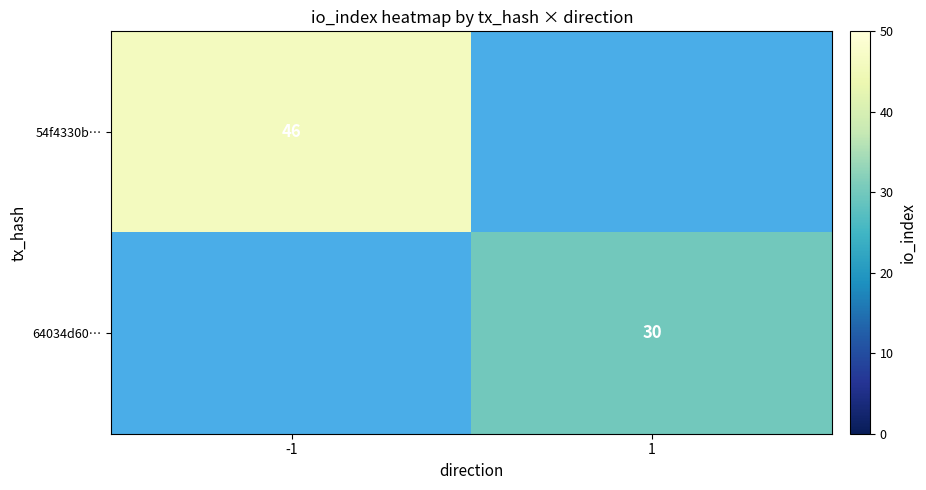

The 64034d60… series shows 30 at 1. True or false?

True